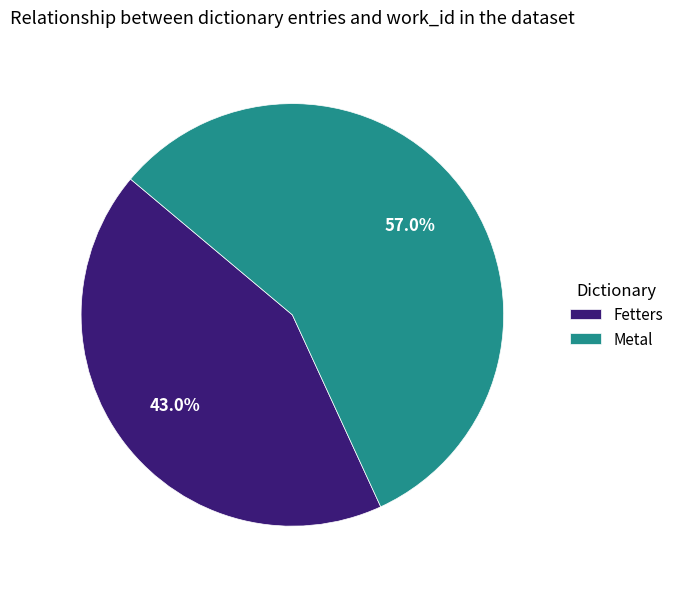

What percentage is NOT represented by Metal?

43.0%